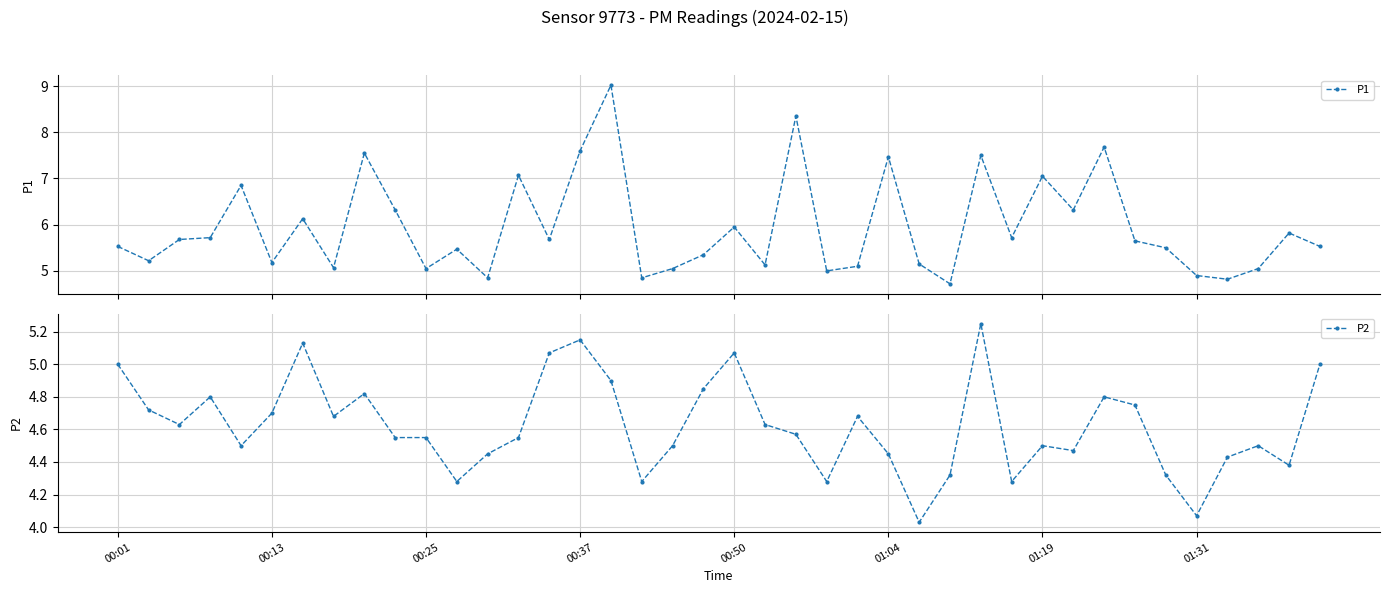

True or false: P2 has more than 2 points higher than both neighbors.

True